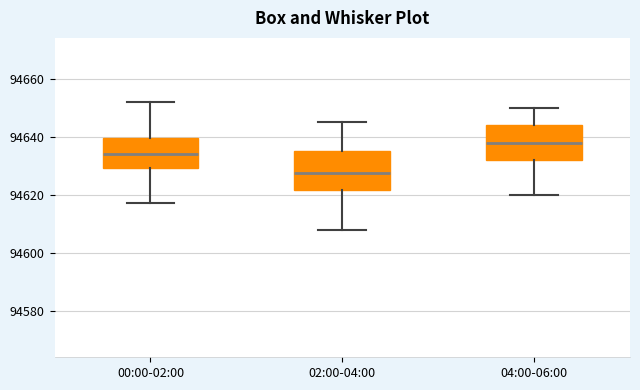

Where is the upper edge of the box for 04:00-06:00 on the y-axis? The values are not printed on the chart, so give them approximately, as read against the axis.

94644